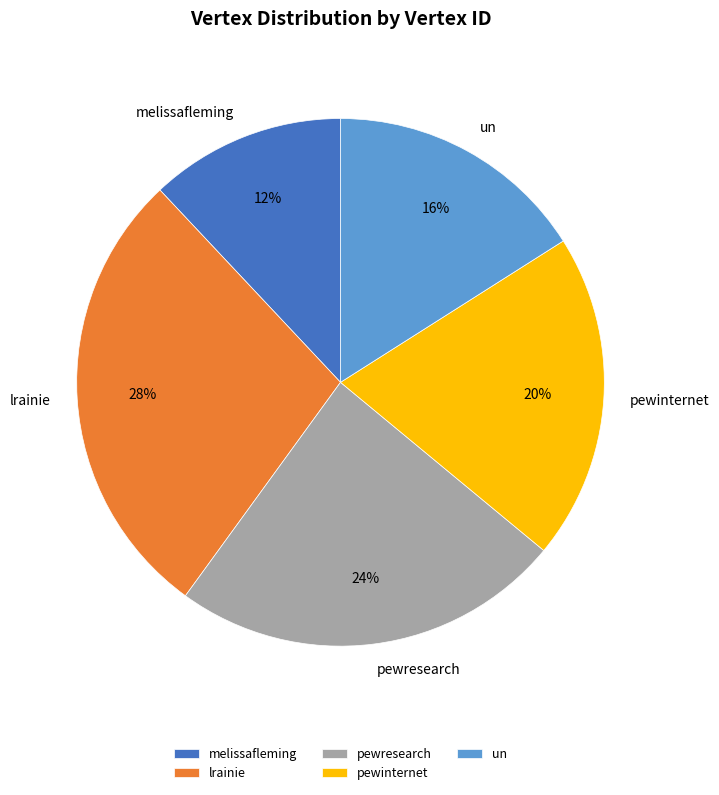

Does melissafleming represent more than half of the total?

No